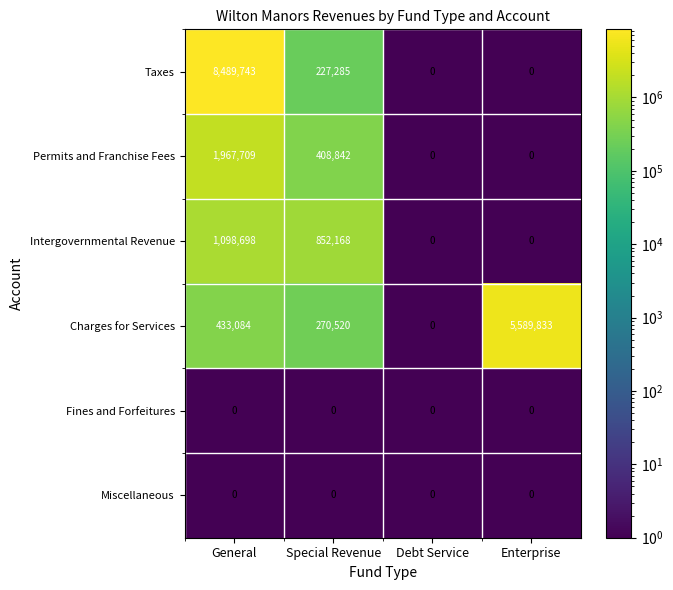

Reading right to left, transcribe all the data shown in this chart.

Taxes: 0	0	227285	8489743
Permits and Franchise Fees: 0	0	408842	1967709
Intergovernmental Revenue: 0	0	852168	1098698
Charges for Services: 5589833	0	270520	433084
Fines and Forfeitures: 0	0	0	0
Miscellaneous: 0	0	0	0